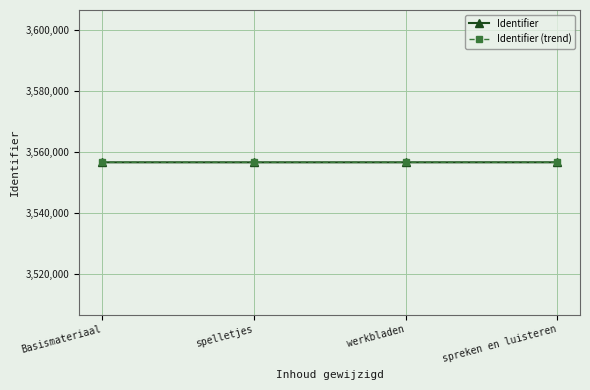

Which series has the largest range (max minus min)?

Identifier